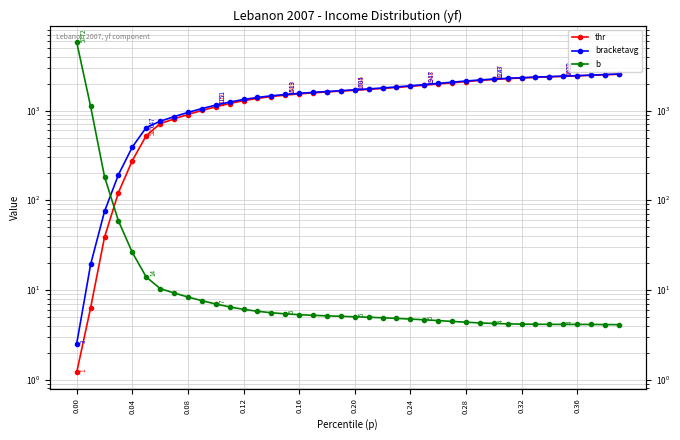

At which label does bracketavg first exceed 1704?

0.20